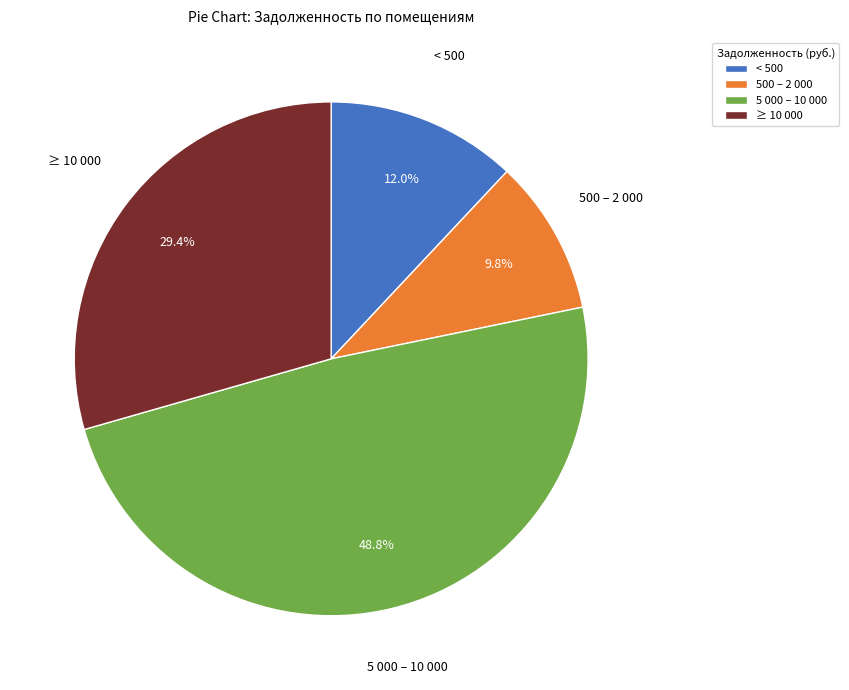

Which has a higher value, 5 000 – 10 000 or < 500?

5 000 – 10 000